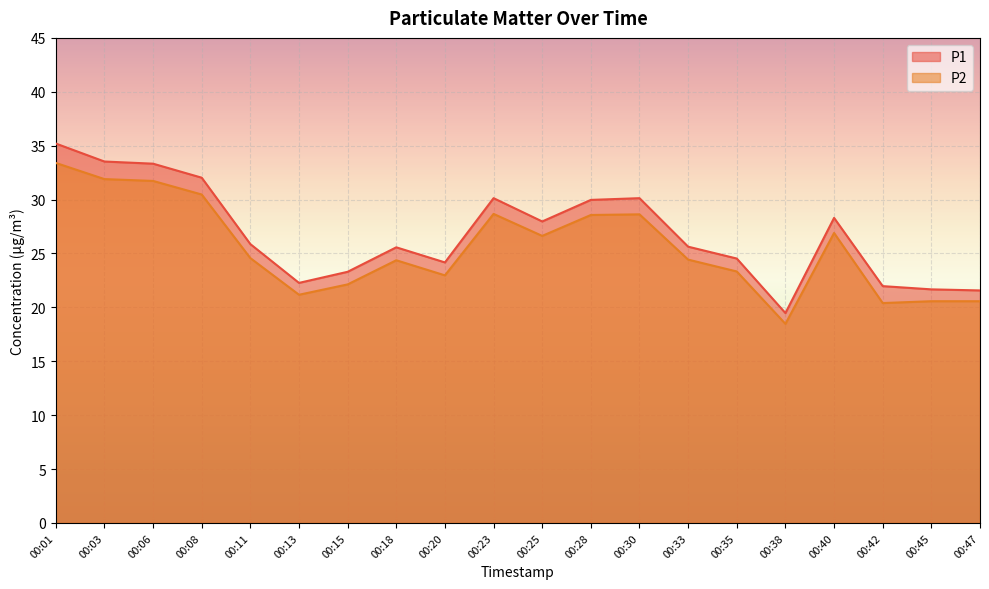

List the labels in order of P2 value, smallest first.

00:38, 00:42, 00:45, 00:47, 00:13, 00:15, 00:20, 00:35, 00:18, 00:33, 00:11, 00:25, 00:40, 00:28, 00:30, 00:23, 00:08, 00:06, 00:03, 00:01